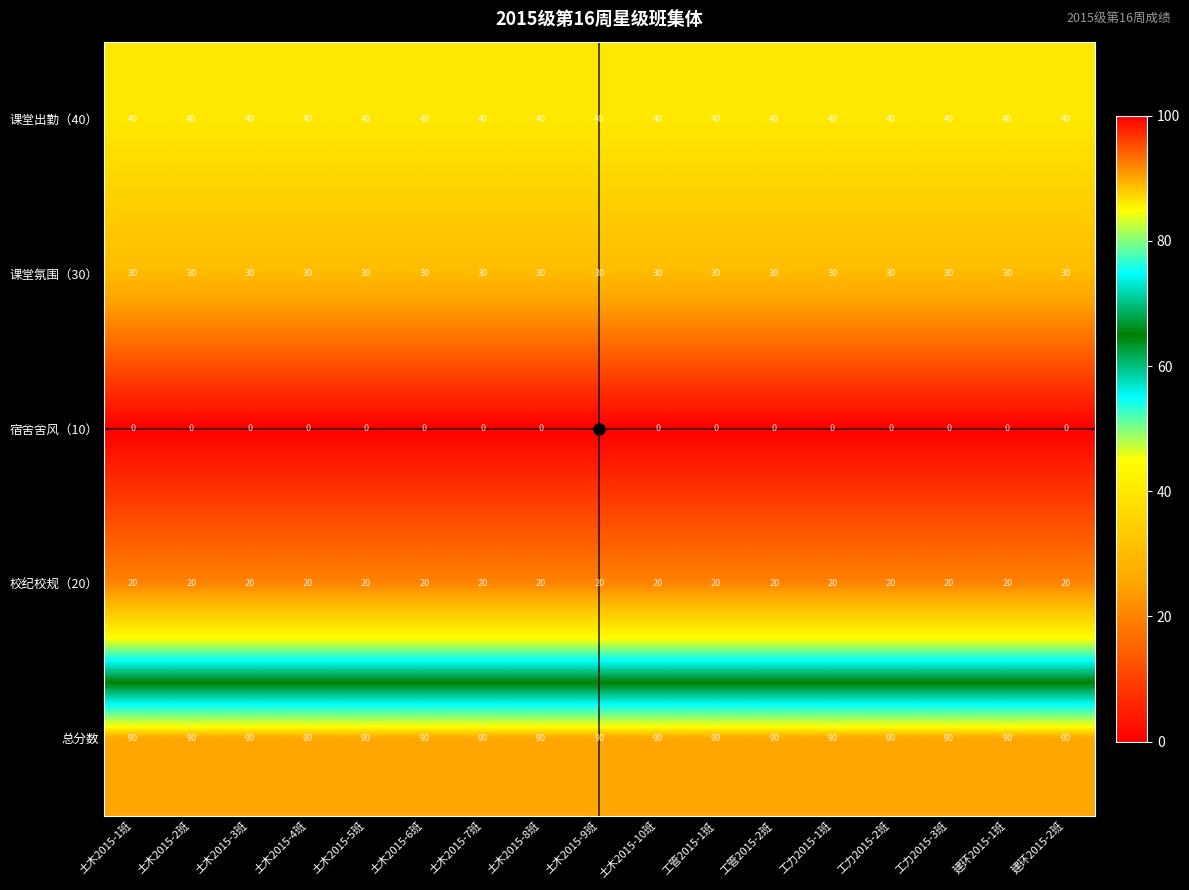

Which series has the largest total across all categories?

总分数